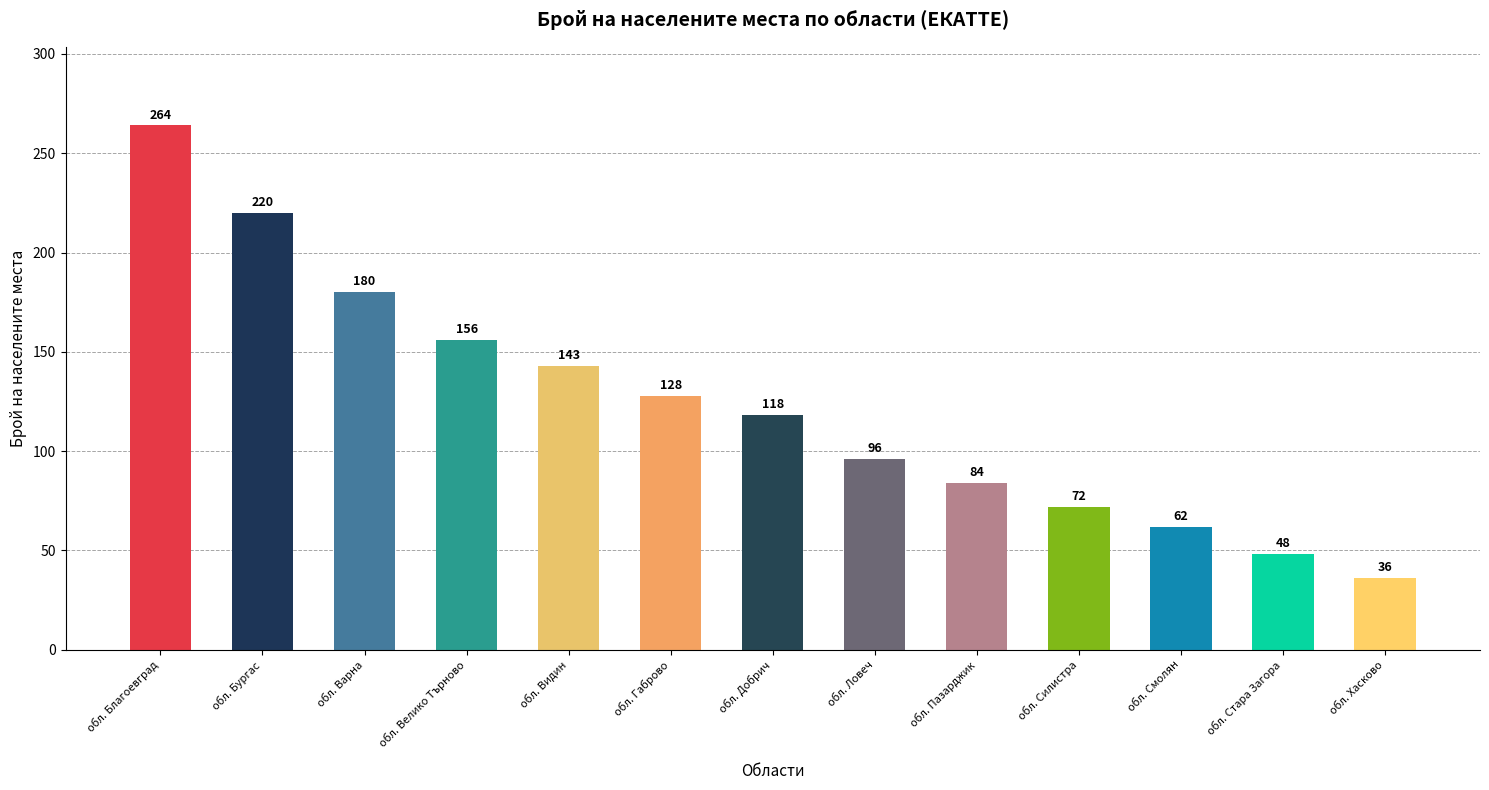

What is the sum of the values at обл. Стара Загора and обл. Бургас?

268